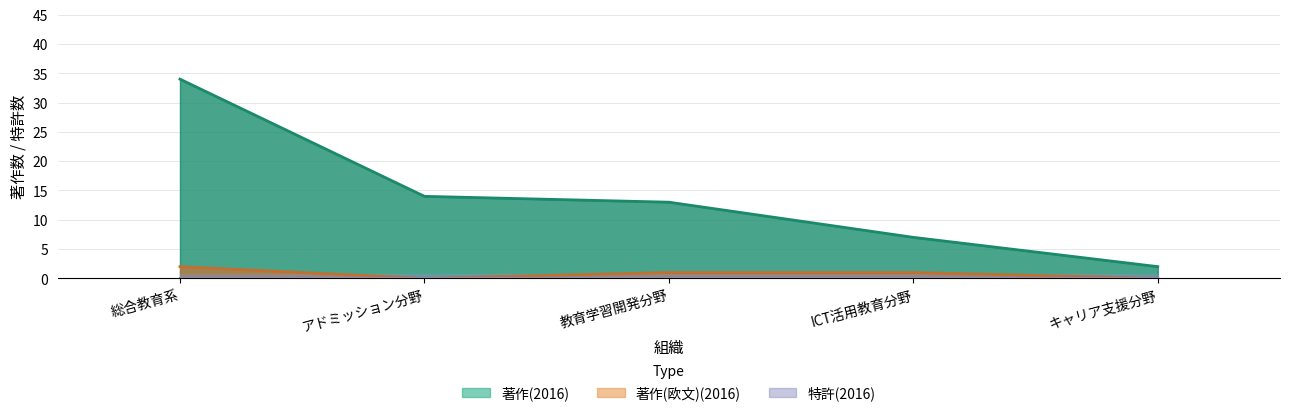

Is it true that 著作合計 equals 51 at 総合教育系?

False